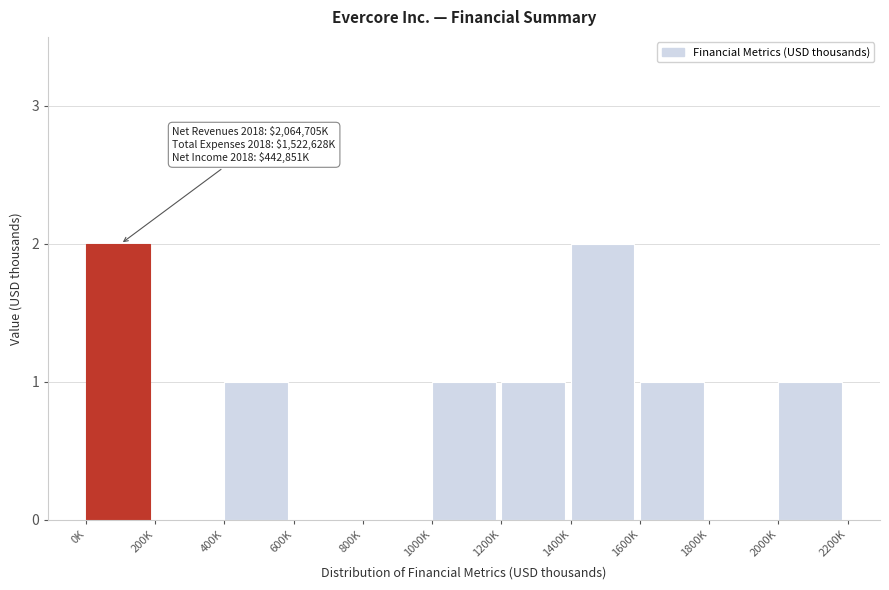

Reading left to right, list all the values displayed in this chart.

0K=2	200K=0	400K=1	600K=0	800K=0	1000K=1	1200K=1	1400K=2	1600K=1	1800K=0	2000K=1